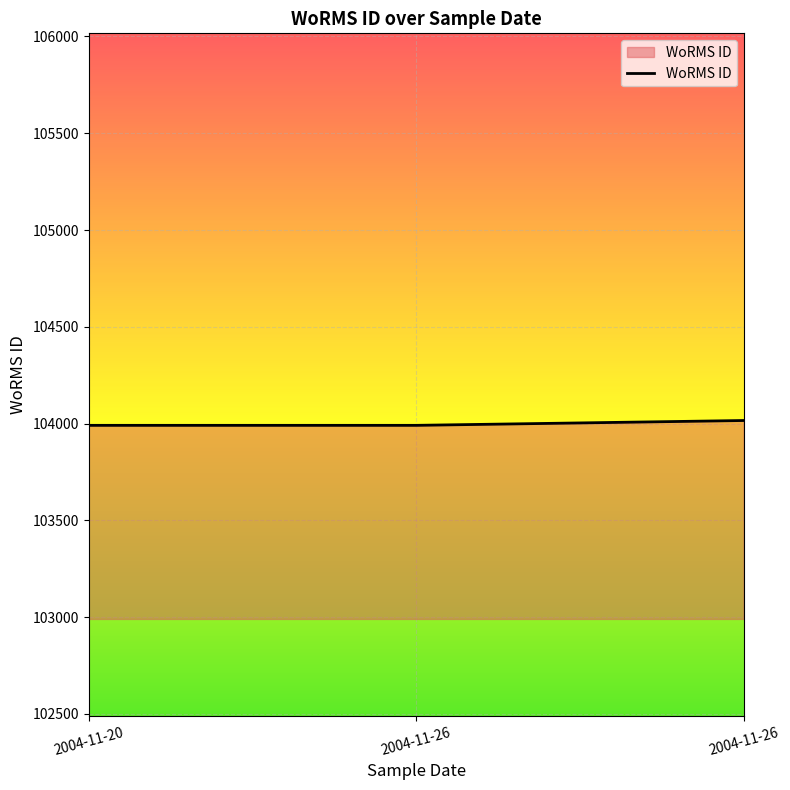

List the labels in order of value, smallest first.

2004-11-20, 2004-11-26, 2004-11-26